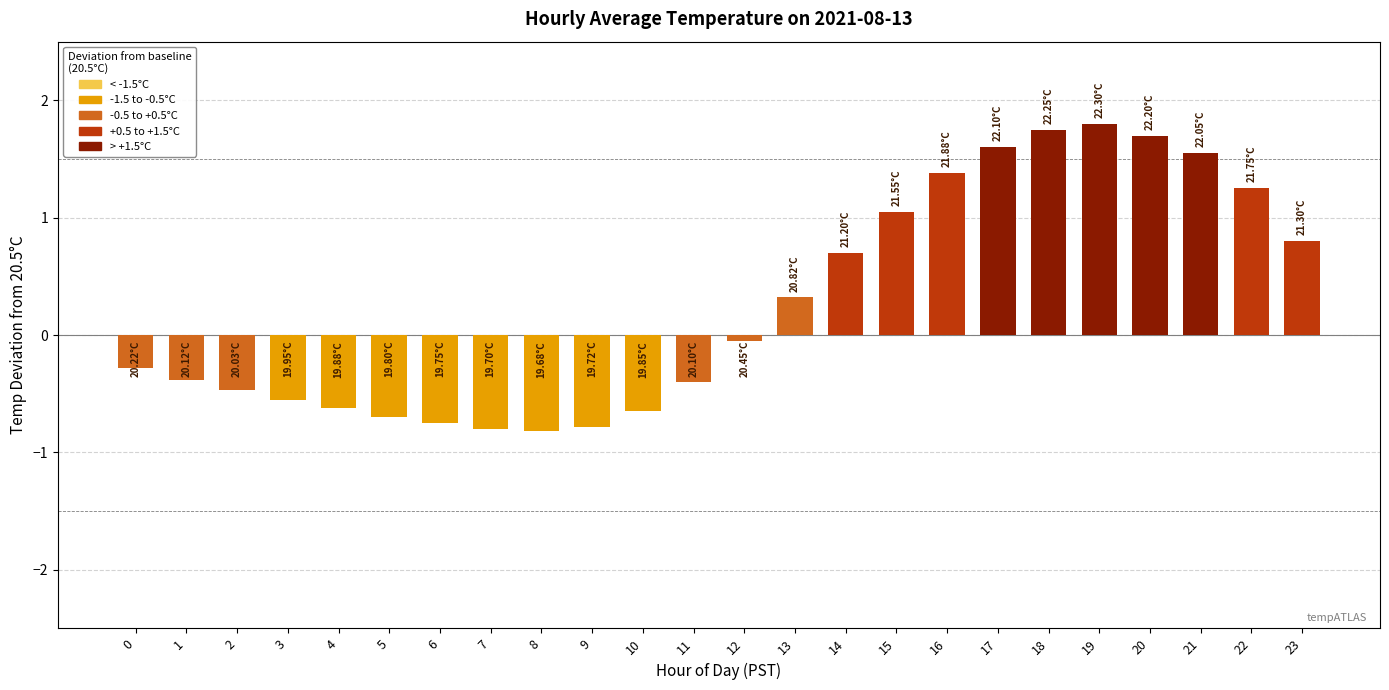

Are the bars horizontal?

No